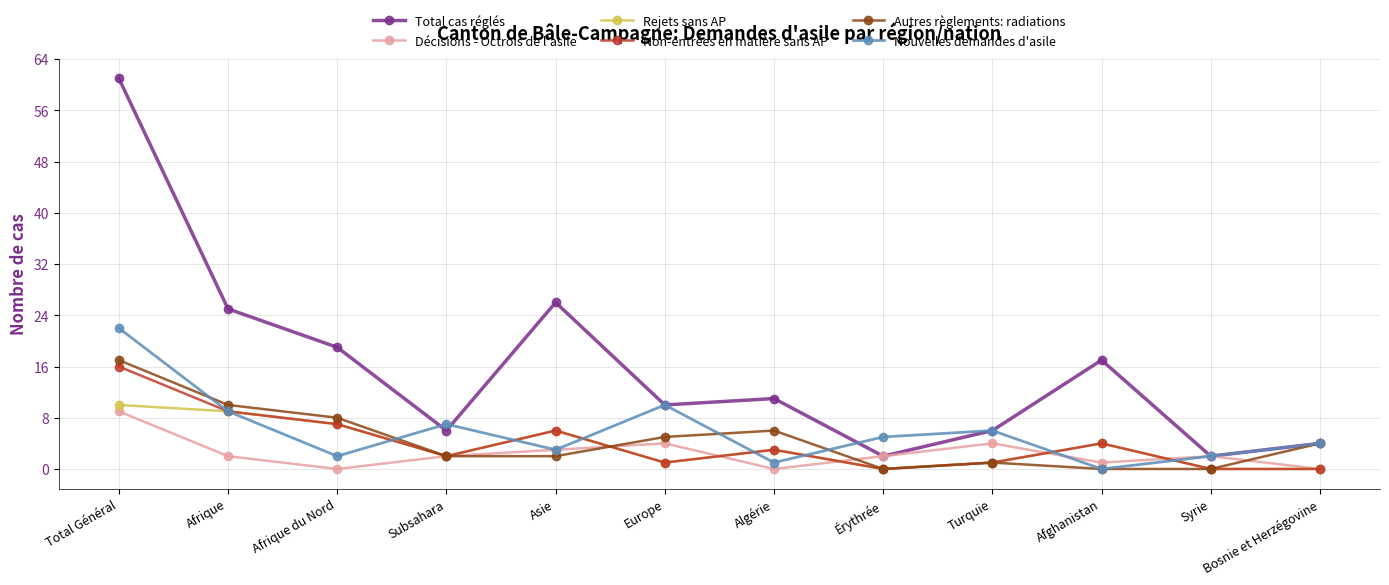

What are all the series names shown in the legend?

Total cas réglés, Décisions - Octrois de l'asile, Rejets sans AP, Non-entrées en matière sans AP, Autres règlements: radiations, Nouvelles demandes d'asile